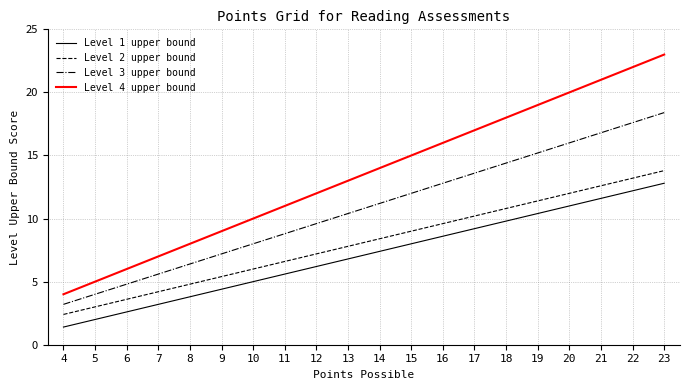

What is the sum of the Level 3 upper bound values at 11 and 21?

25.6